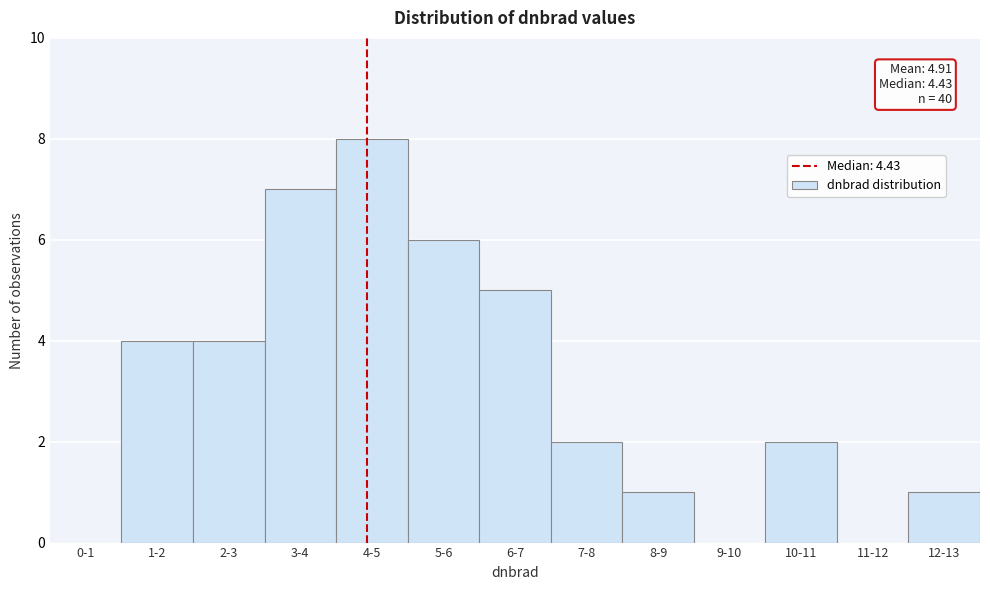

Reading left to right, what are all the values shown in this chart?

0-1=0	1-2=4	2-3=4	3-4=7	4-5=8	5-6=6	6-7=5	7-8=2	8-9=1	9-10=0	10-11=2	11-12=0	12-13=1